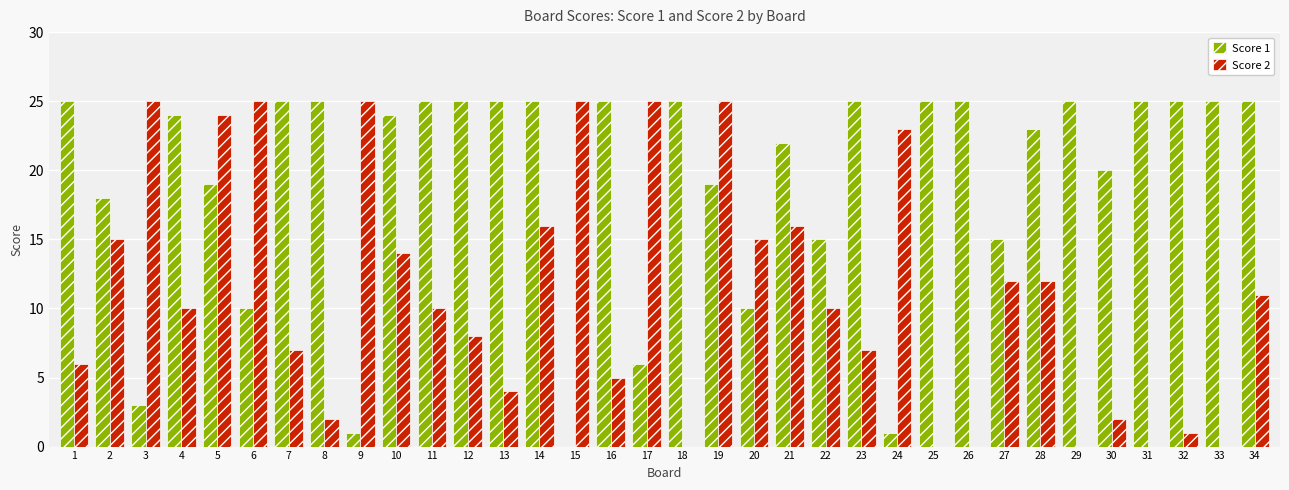

What value does the Score 1 series have at 30, to the nearest 5?

20